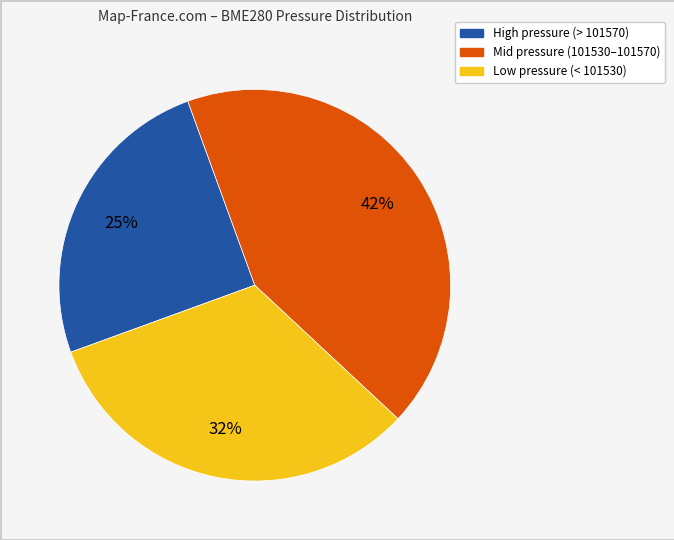

Is there a majority slice in this chart?

No